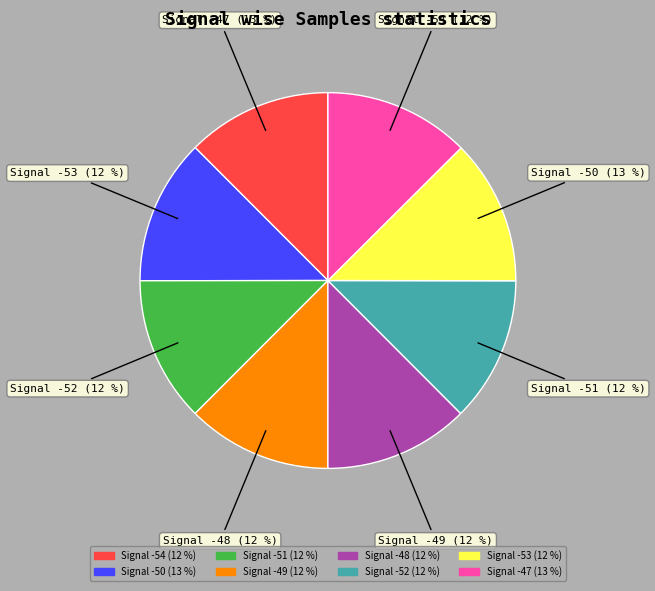

How much of the chart is everything except -48?

87.5%